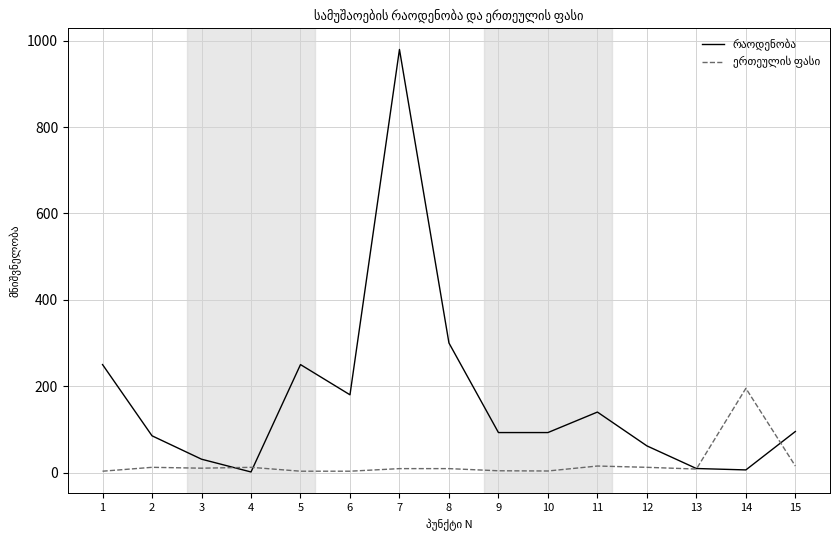

What is the maximum value shown in the chart?

980.0